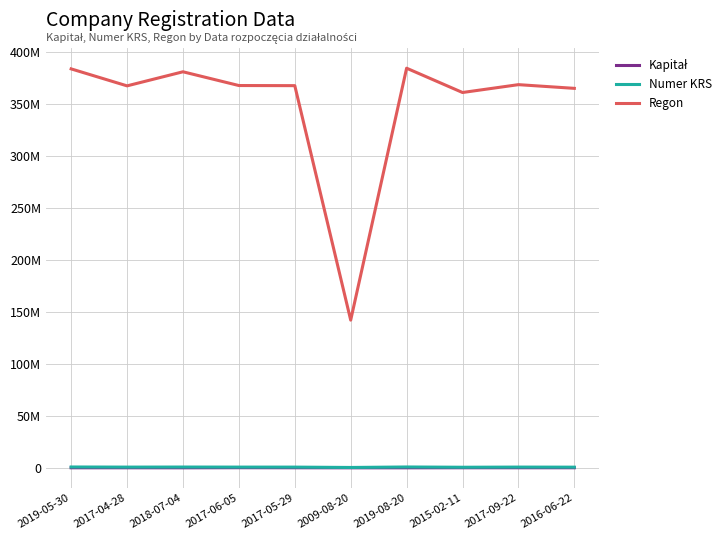

What is the lowest value of the Regon series?

141967046